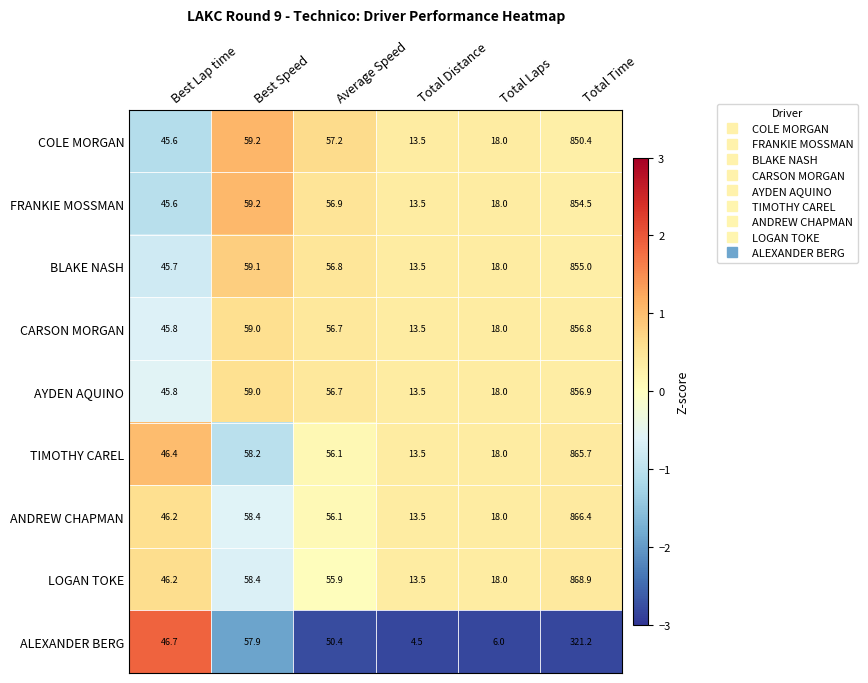

True or false: COLE MORGAN has a value of 22.3 at Total Distance.

False